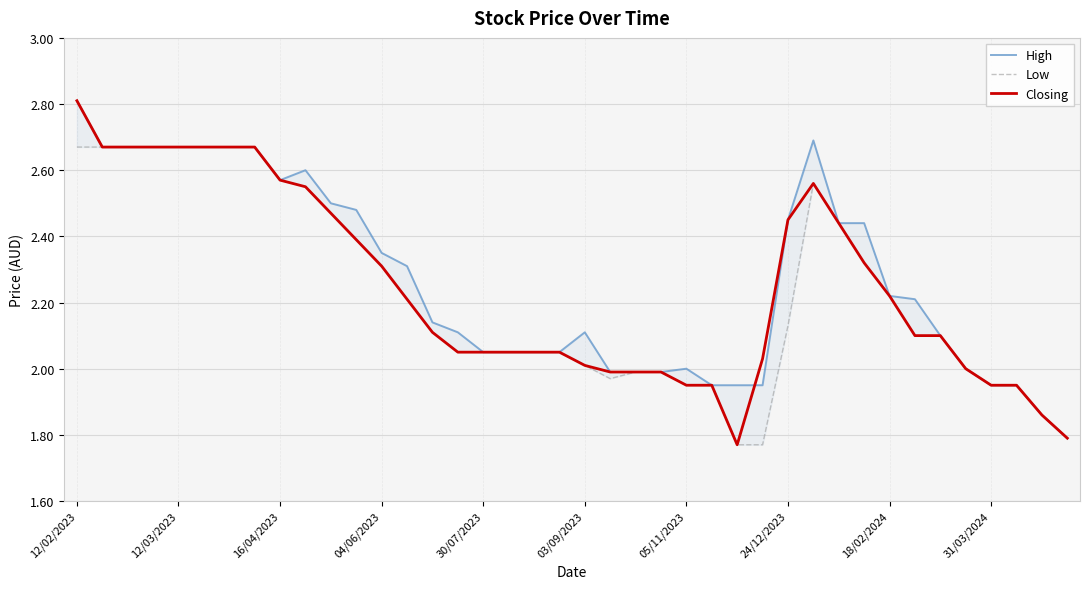

How many data points does each series have?

40